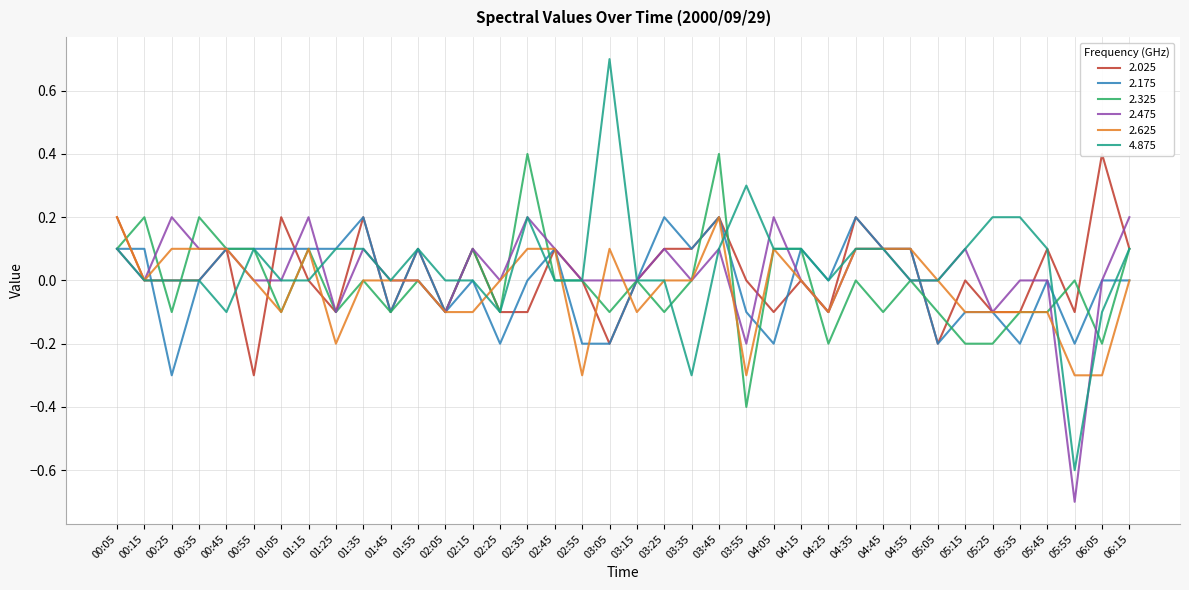

At how many categories does at least one series exceed 0?

30